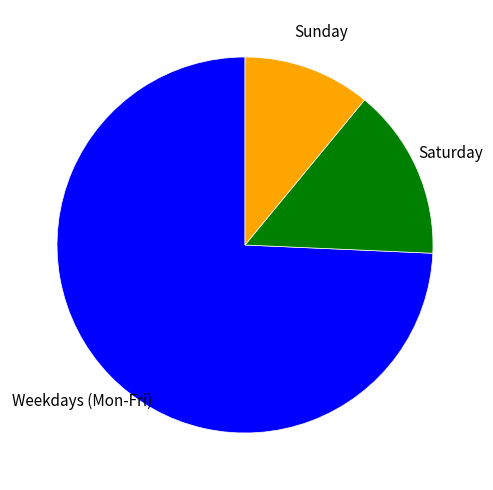

Which slice represents more than half of the pie?

Weekdays (Mon-Fri)